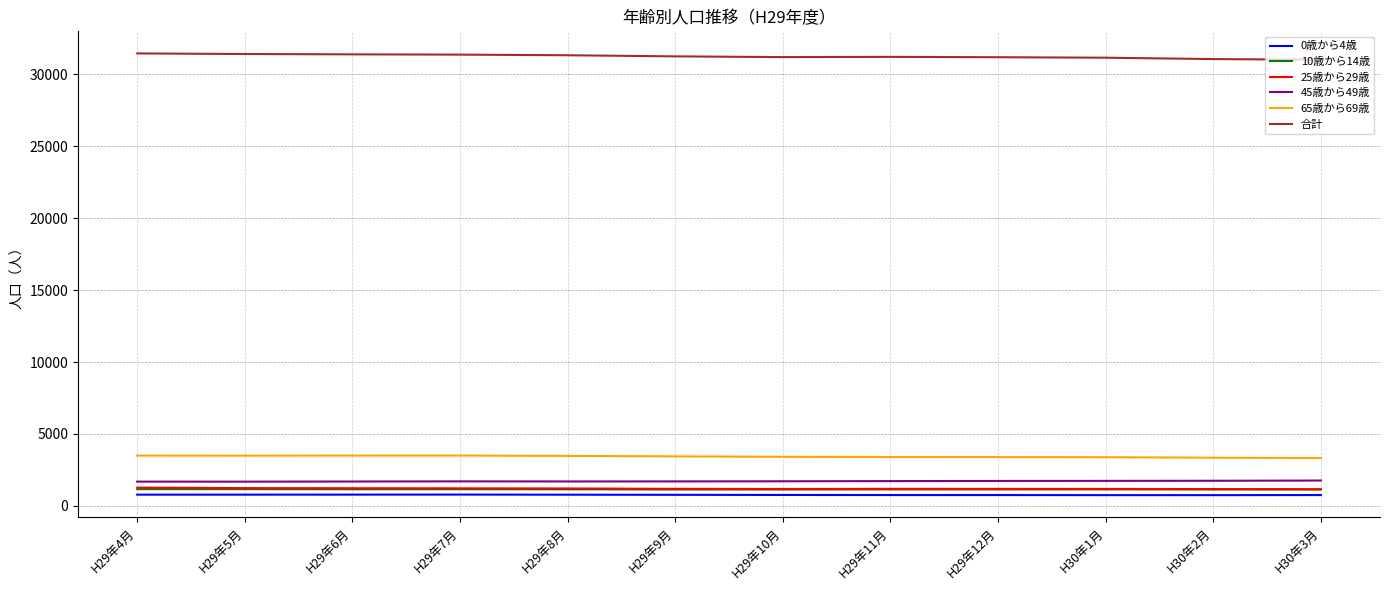

True or false: 45歳から49歳 and 0歳から4歳 intersect in this chart.

False